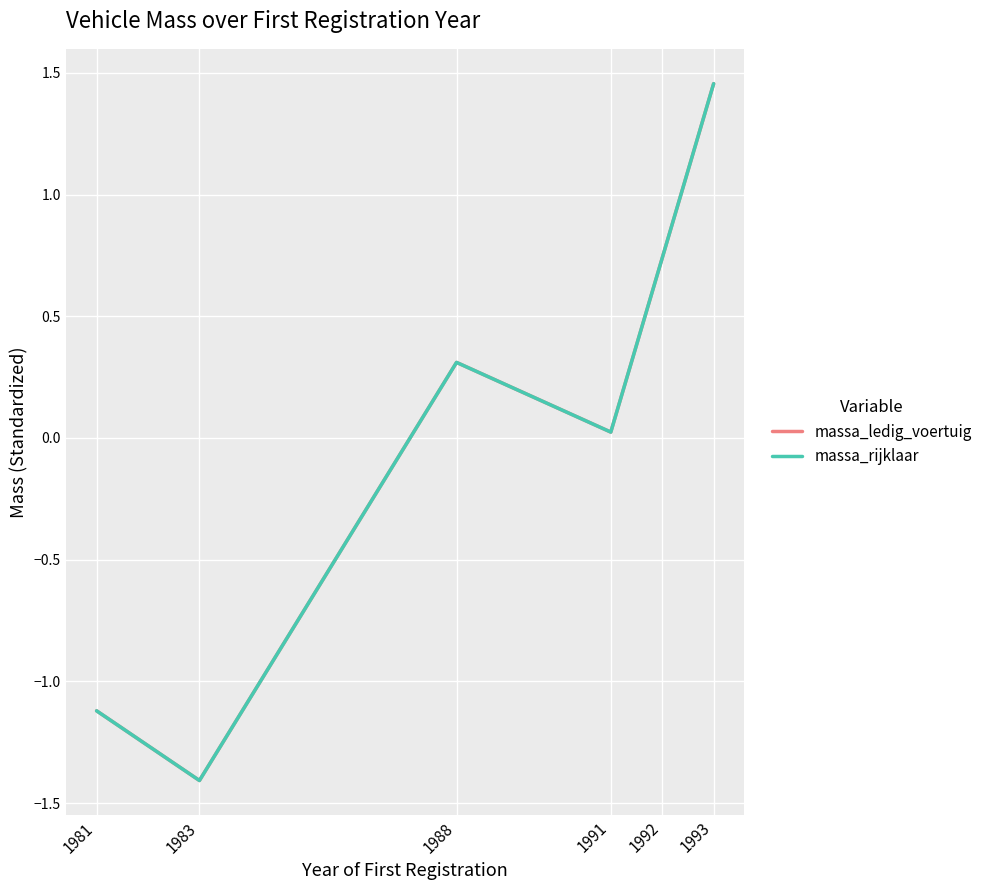

Does the chart display data point markers on the line(s)?

No